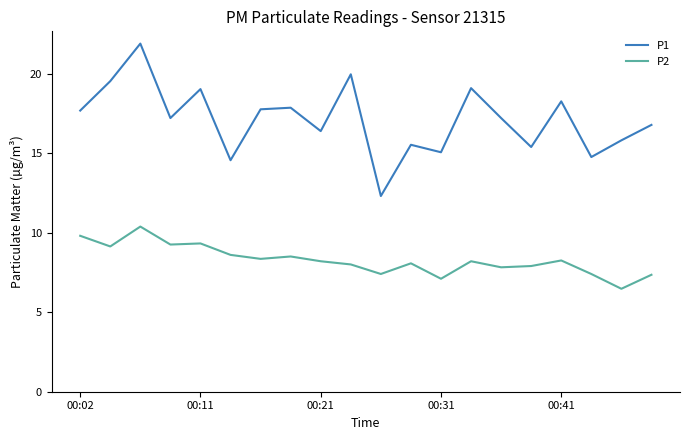

What is the highest value of the P1 series?

21.9